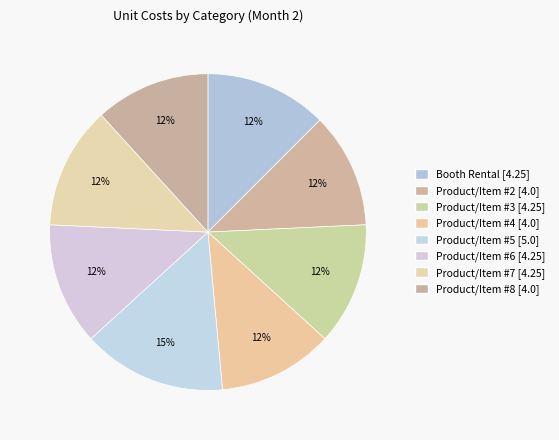

Does Product/Item #2 account for over 50% of the chart?

No